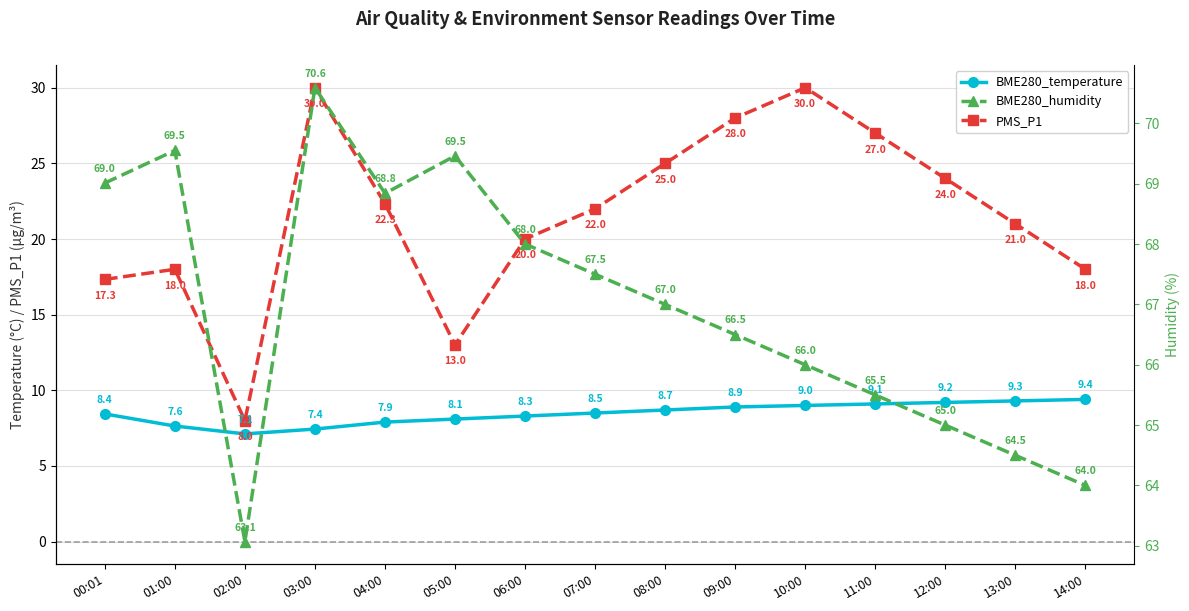

The value of BME280_temperature at 12:00 is 3.2. True or false?

False